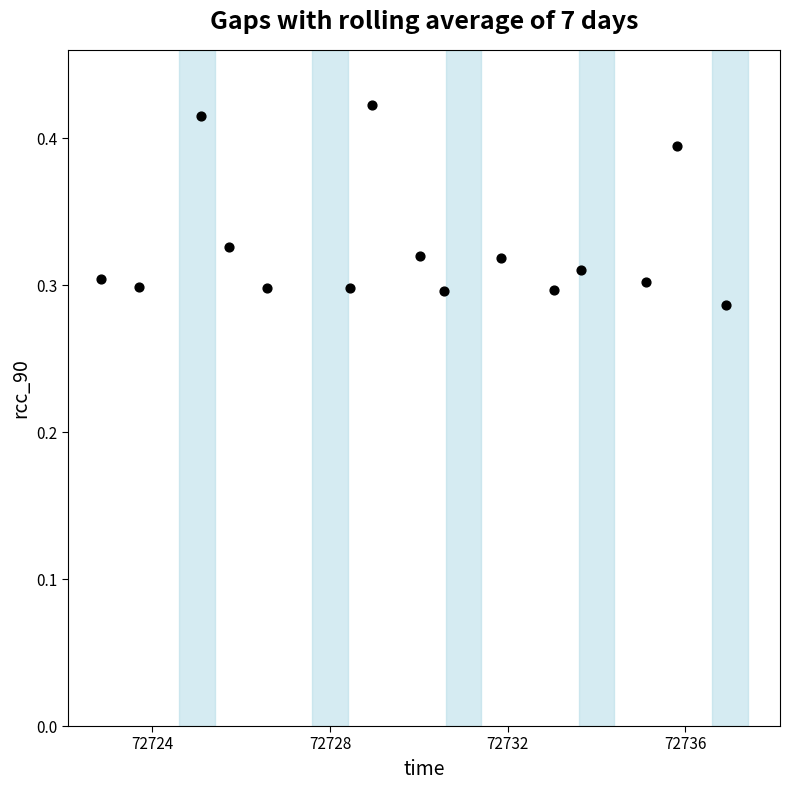

What is the range of X values (max minus min)?

14.1